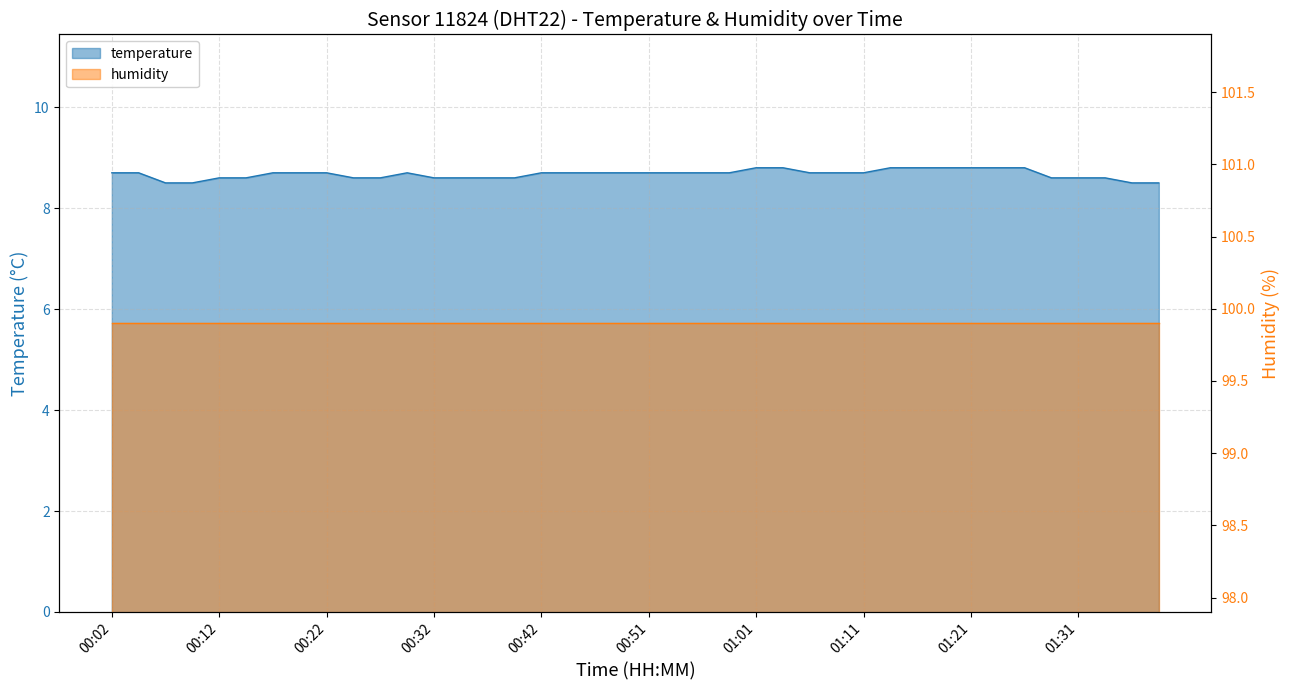

What is the sum of all values?

346.9